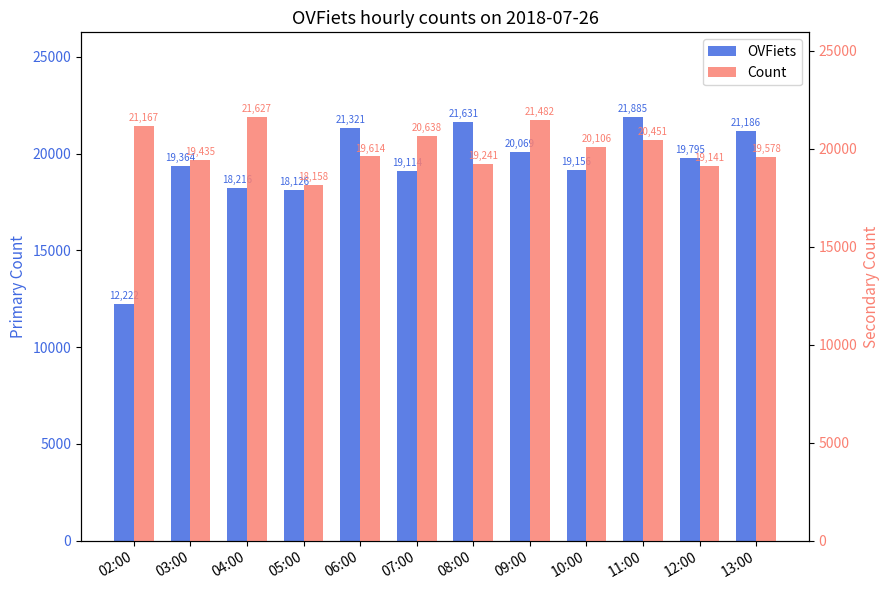

What is the difference between the maximum and minimum values in the Count series?

3469